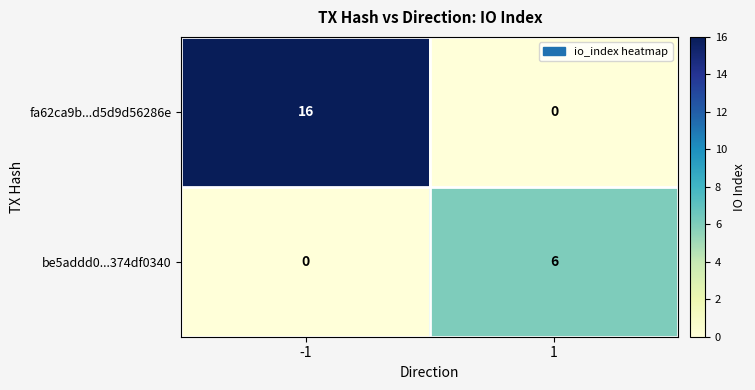

Reading left to right, list all the values displayed in this chart.

fa62ca9b...d5d9d56286e: 16	0
be5addd0...374df0340: 0	6